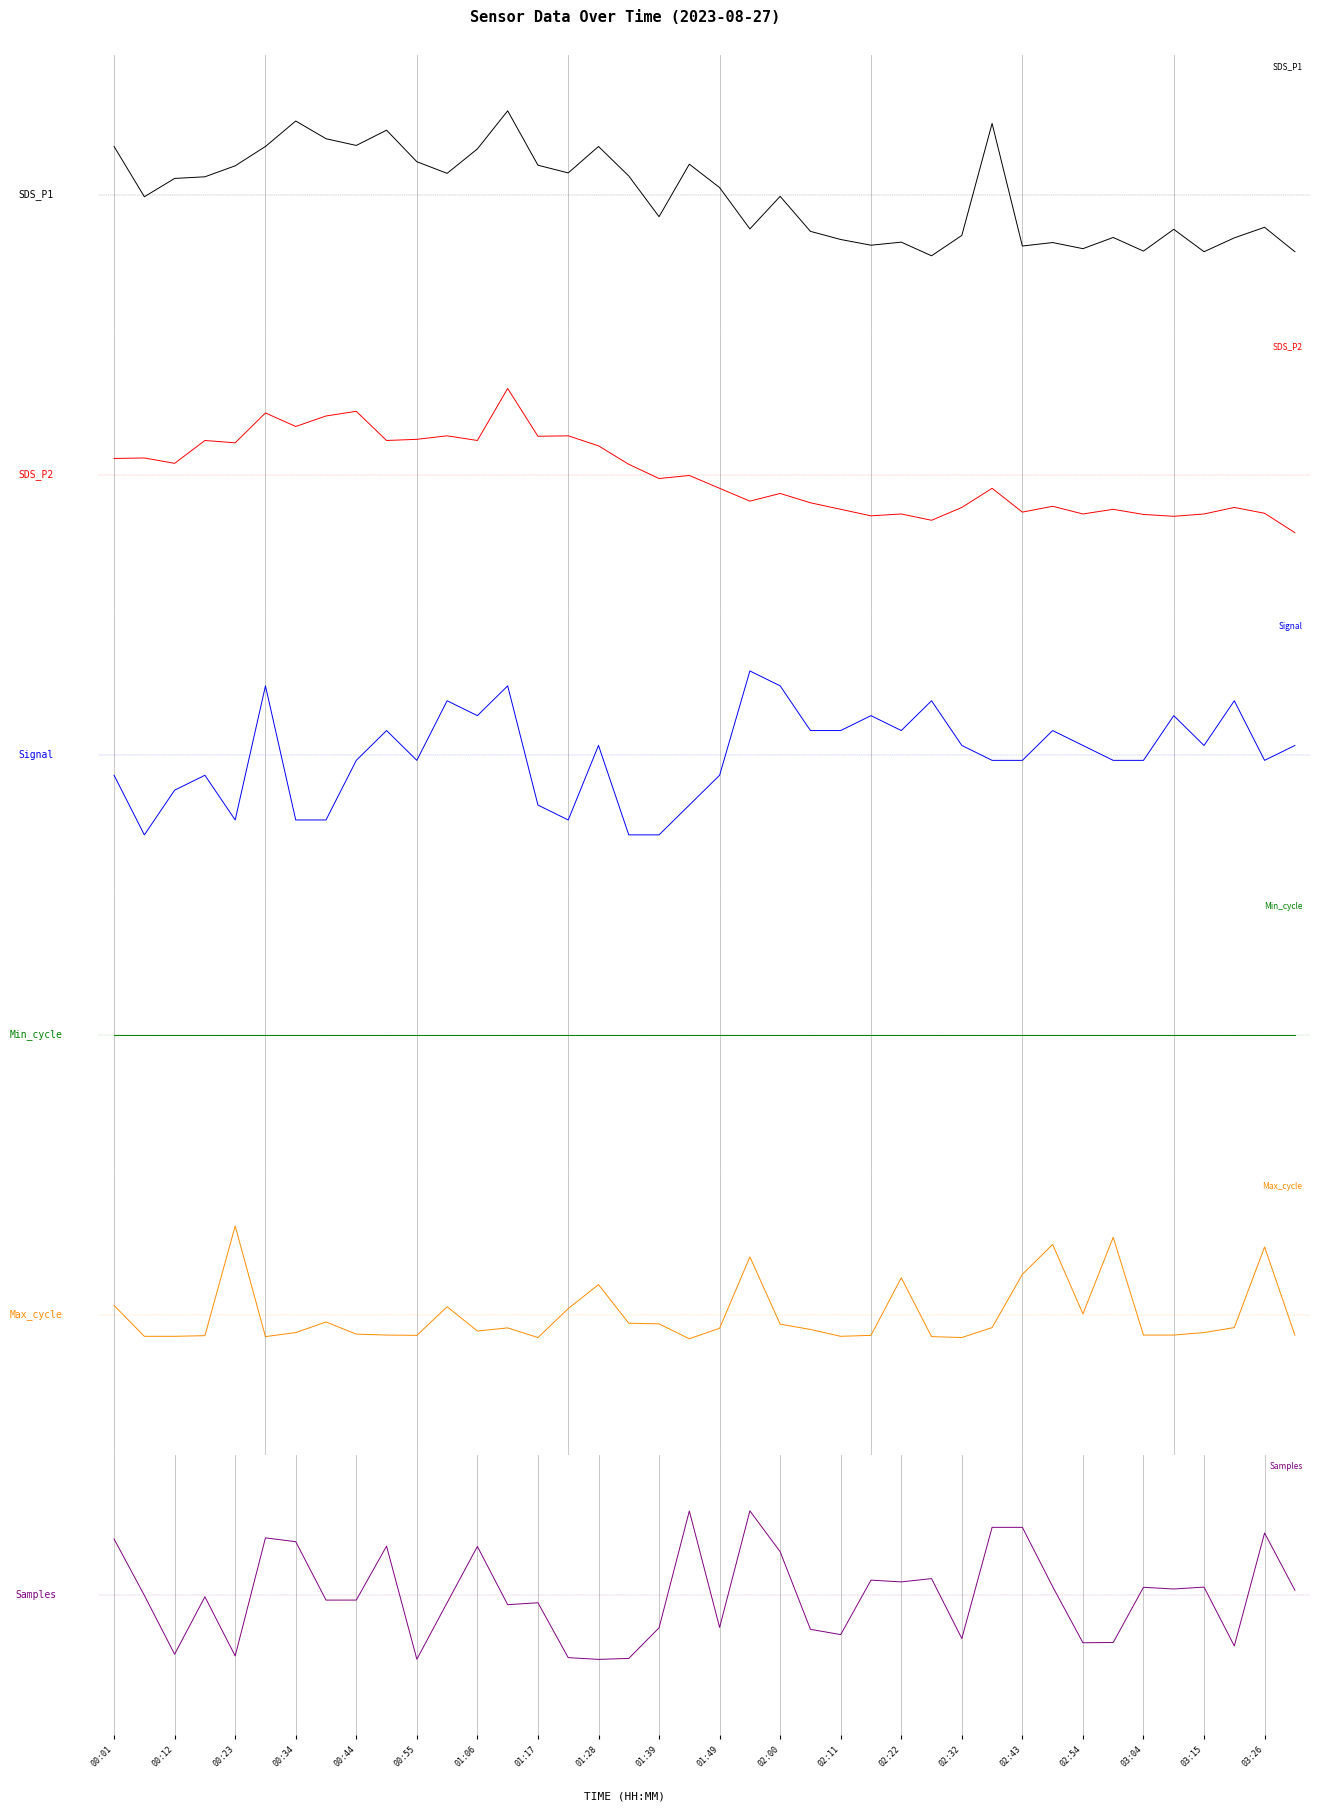

What is the total value across all series at 33?

-0.6